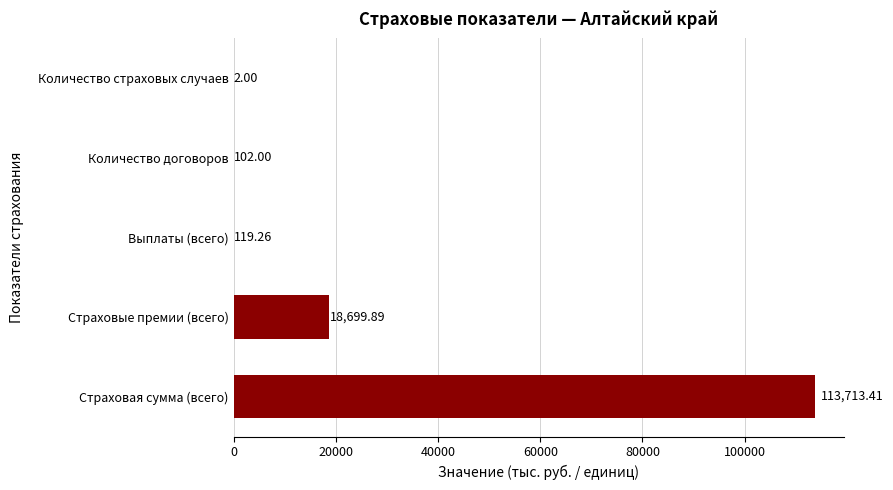

What is the sum of all values?

132636.6